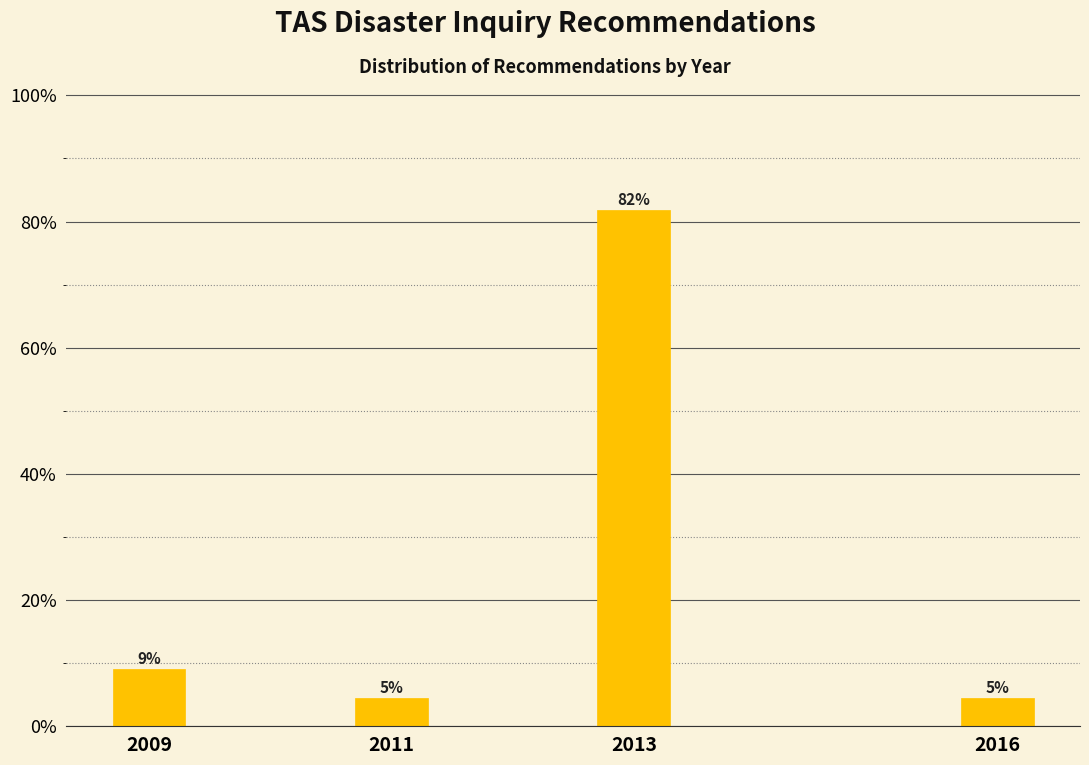

How many bars are there in total?

4